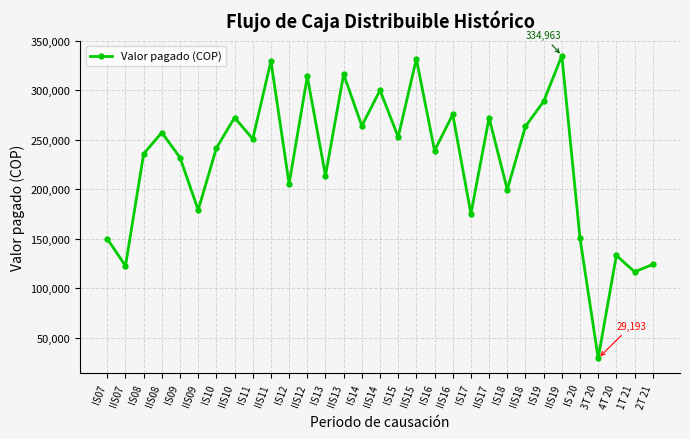

Is it true that the value at IS16 is 396802?

False